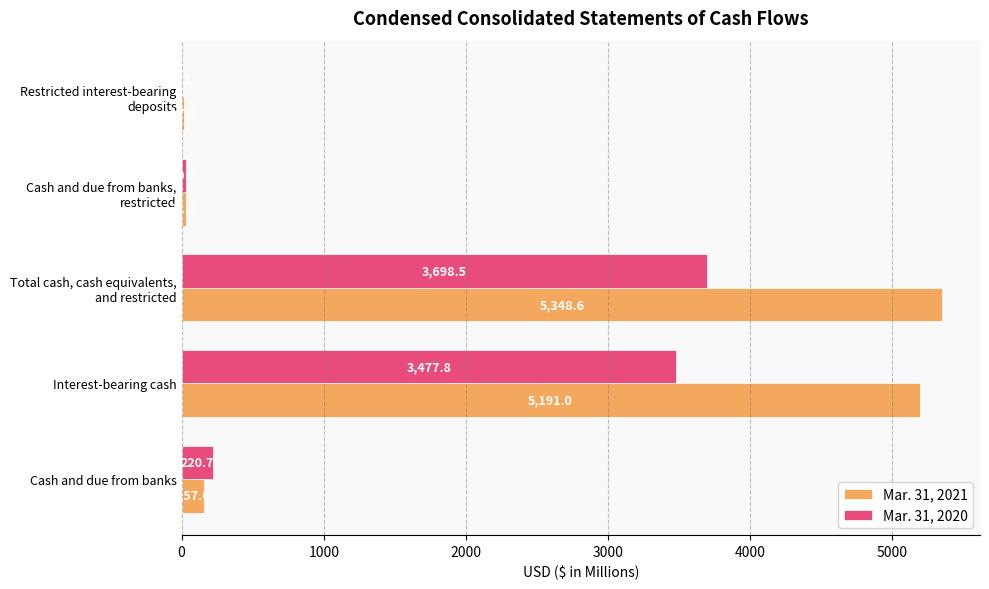

What is the total value across all series at Cash and due from banks?

378.3